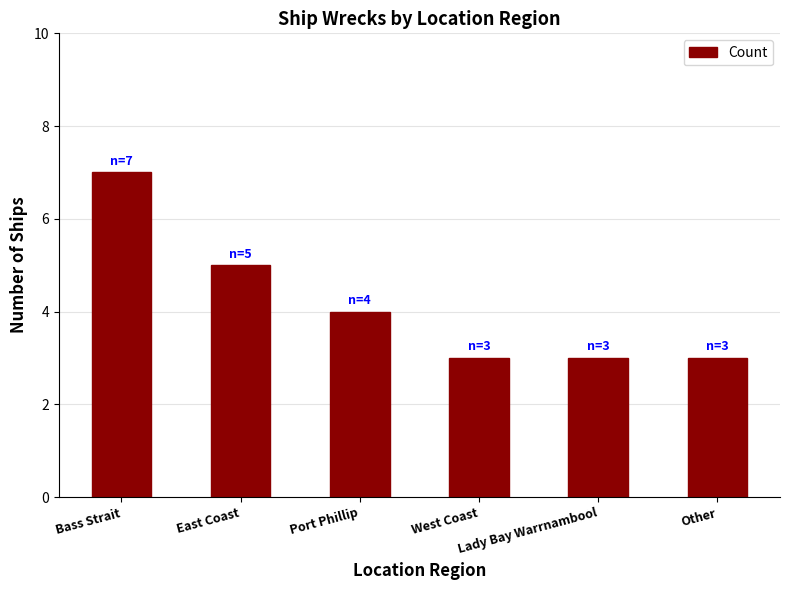

What is the value of the 2nd bar from the left?

5